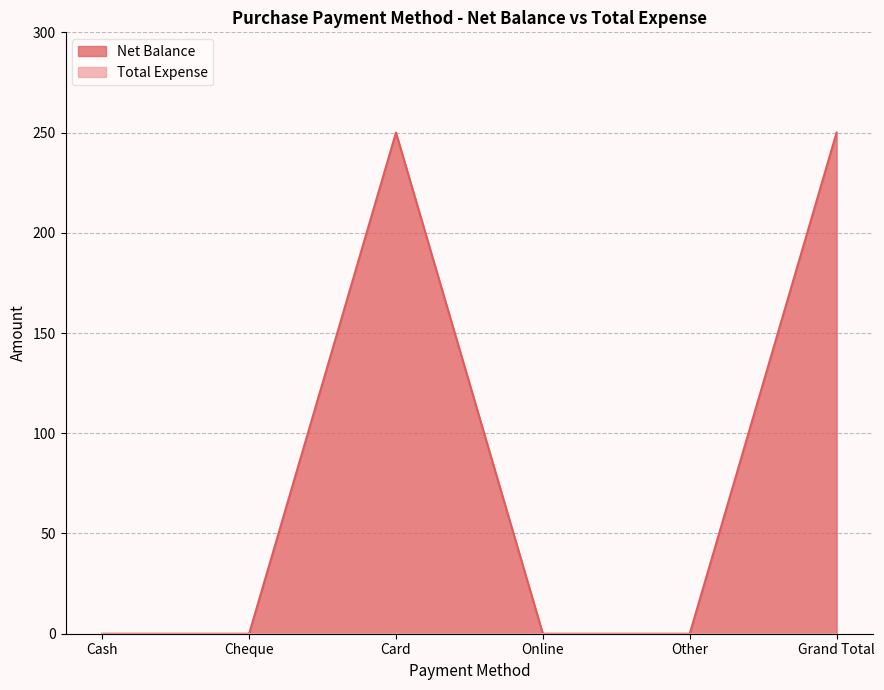

Reading left to right, what are all the values shown in this chart?

0	0	250	0	0	250